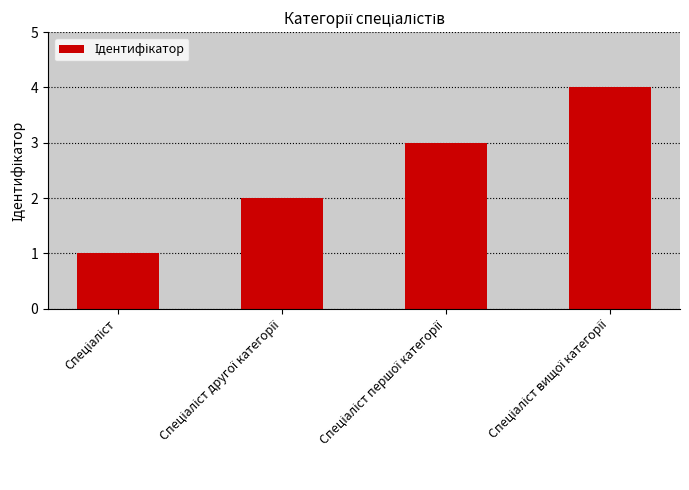

Count the number of data series in this chart.

1